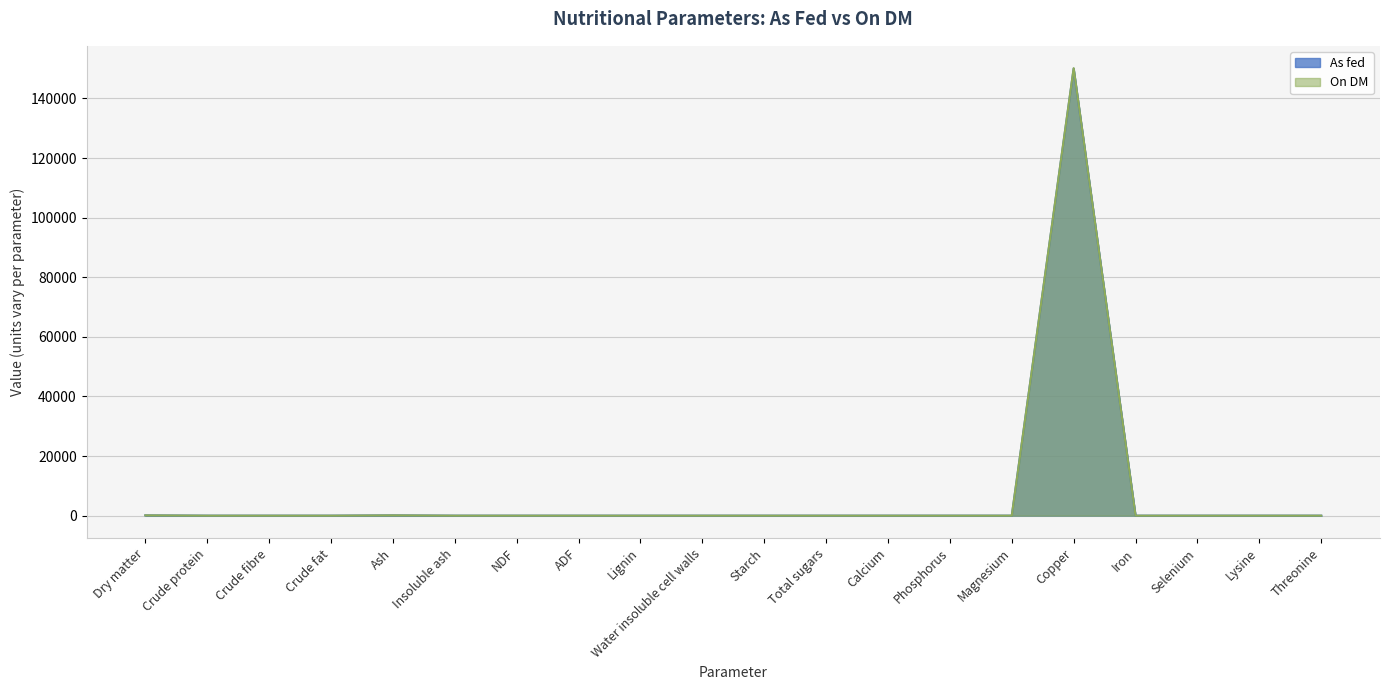

True or false: On DM has more than 0 points higher than both neighbors.

True